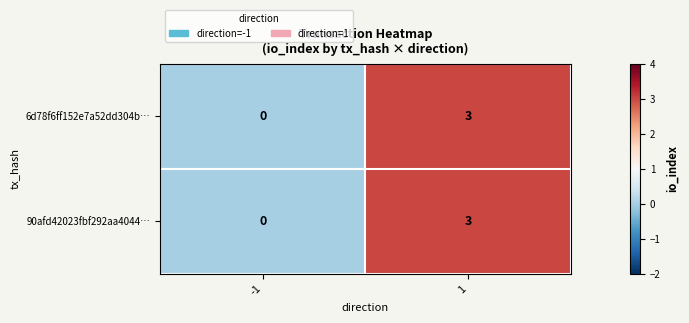

Read the 6d78f6ff152e7a52dd304b… value at 1.

3